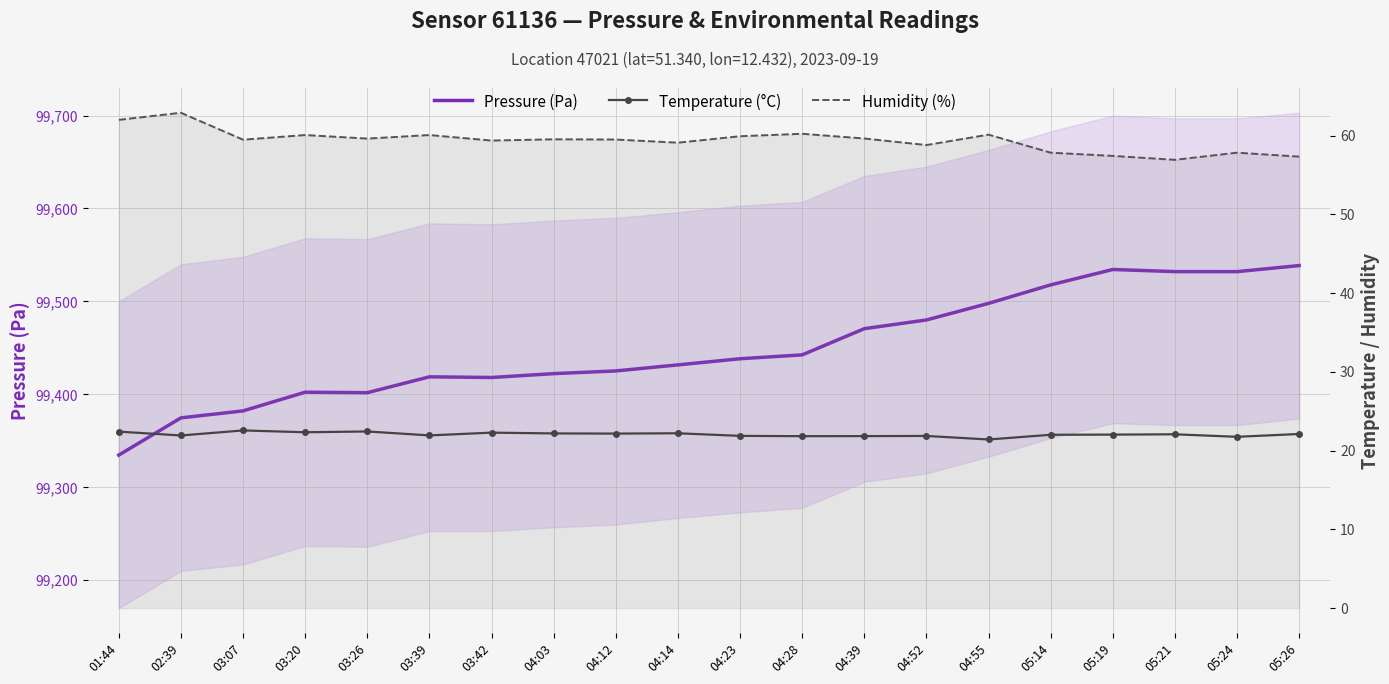

Where is the first local maximum for Temperature (°C)?

03:07